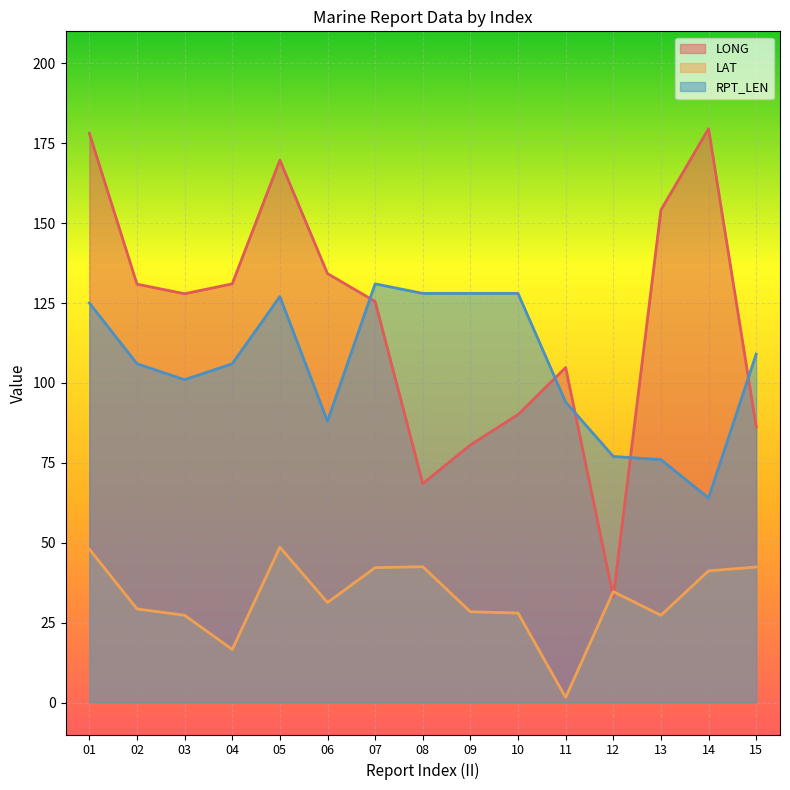

What is the smallest value displayed?

1.6